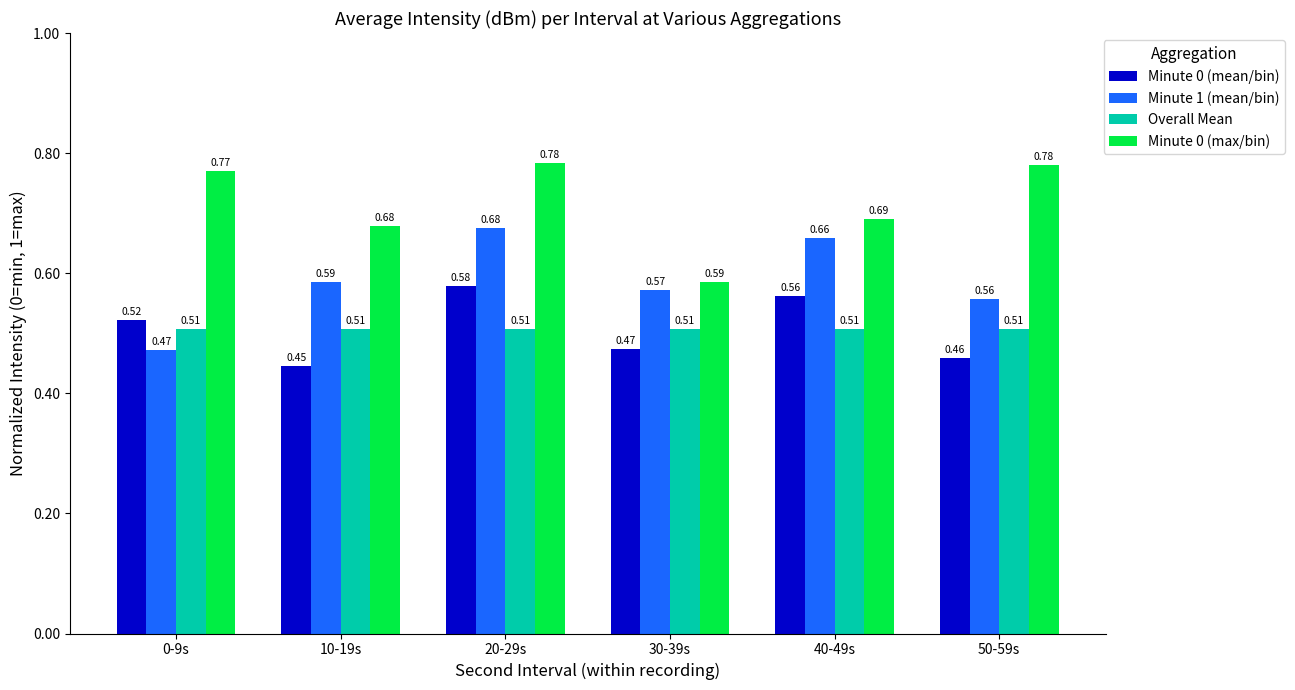

Count the number of data series in this chart.

4